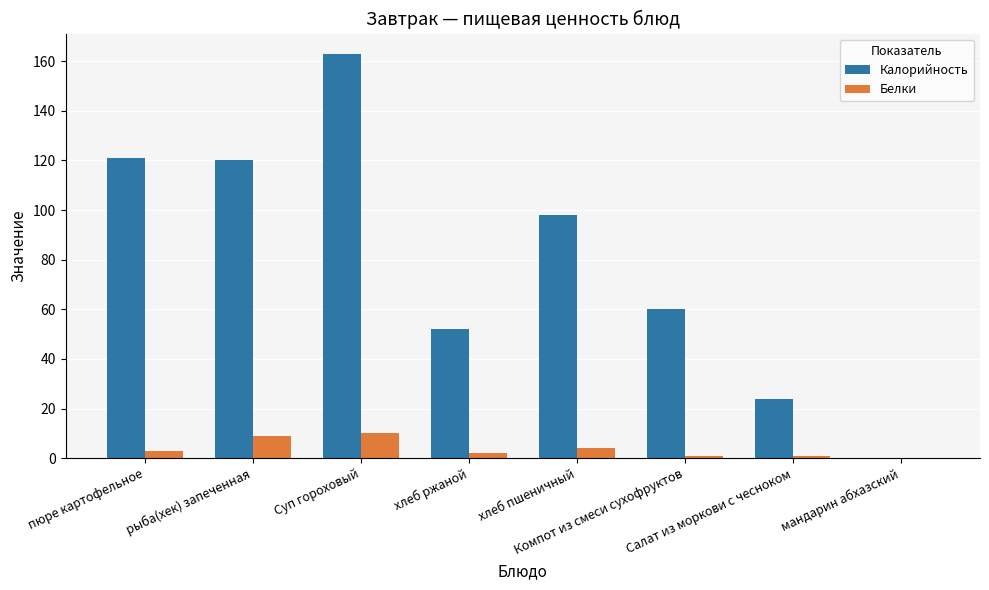

What is the total value across all series at Салат из моркови с чесноком?

25